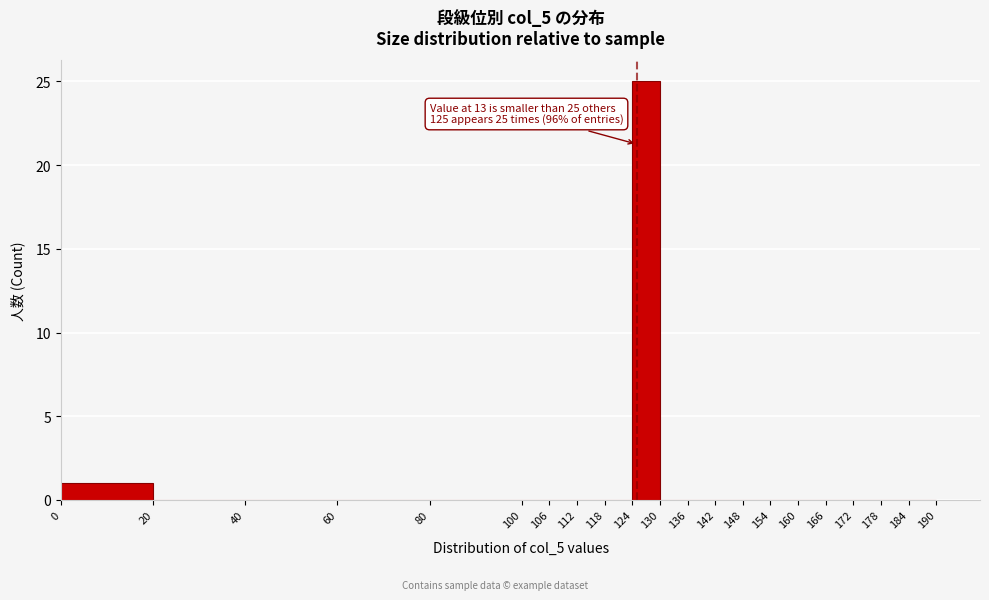

Which range on the x-axis has the tallest bar?

124 to 130